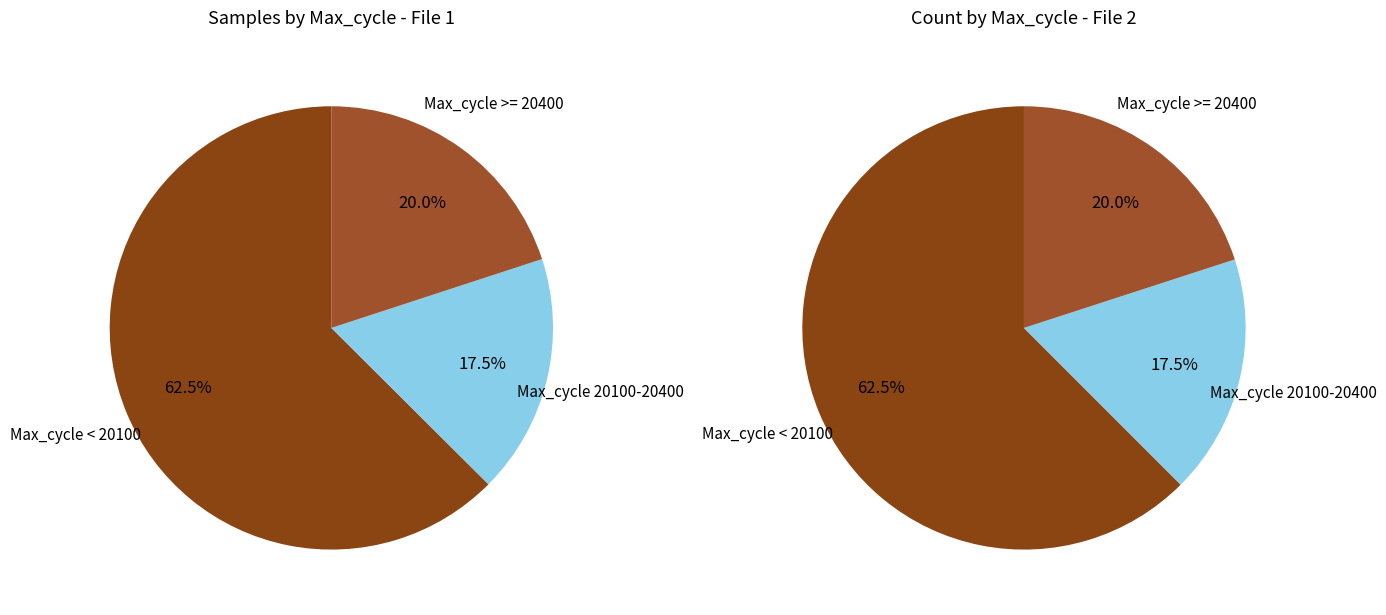

True or false: 9 accounts for 1% of the total.

False